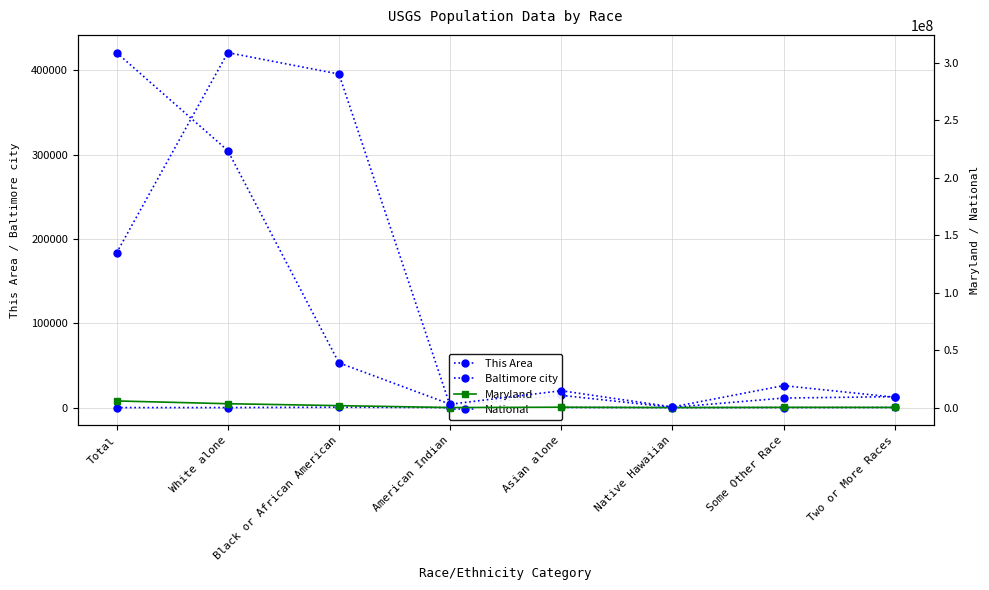

What is the label of the 1st point from the right?

Two or More Races